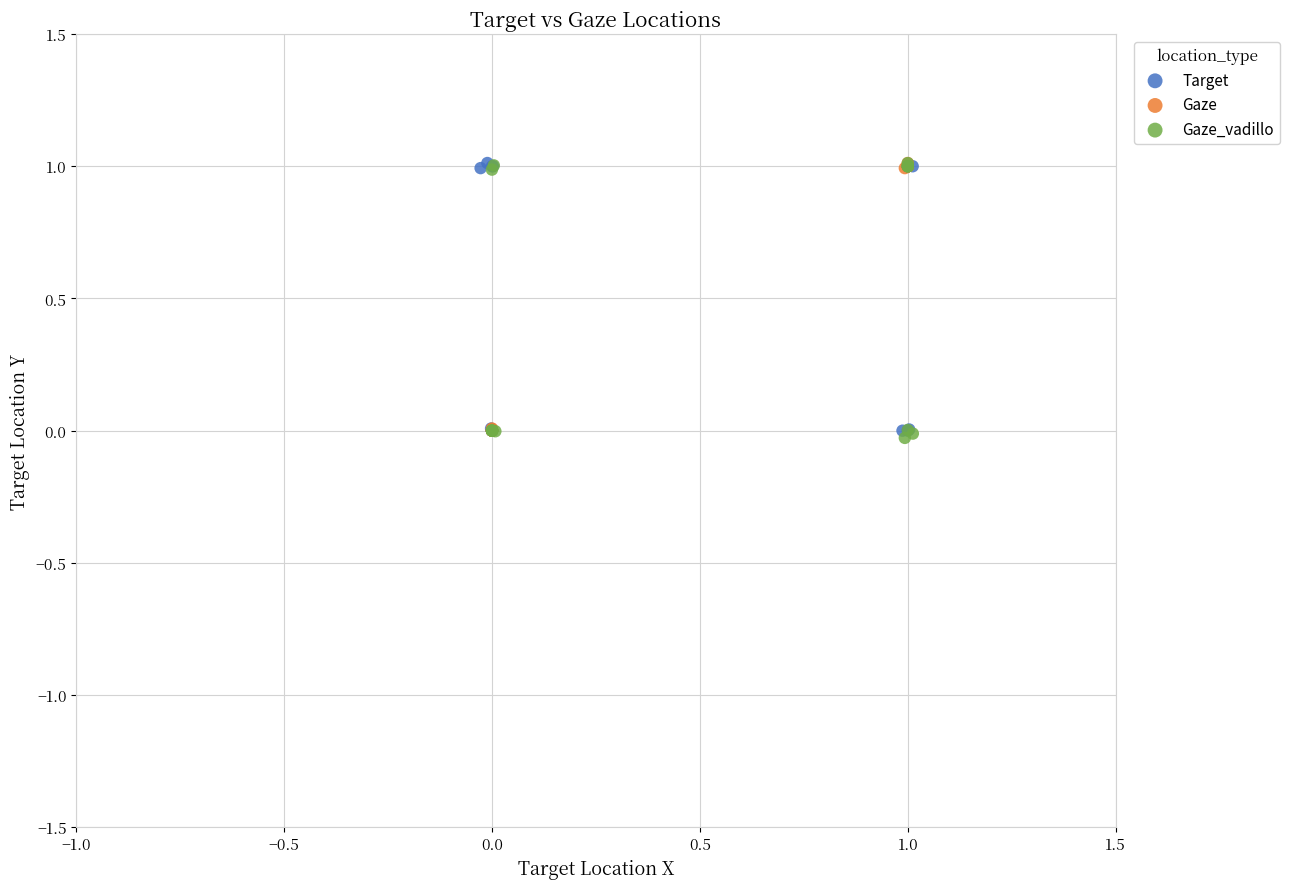

Which series reaches the minimum Y coordinate?

Gaze_vadillo